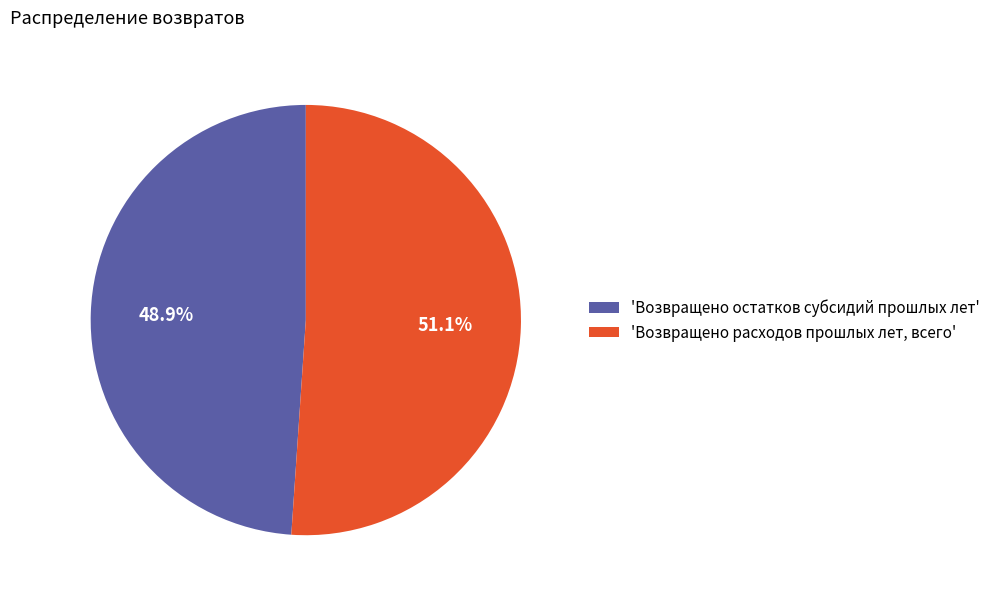

How many slices are in this pie chart?

2